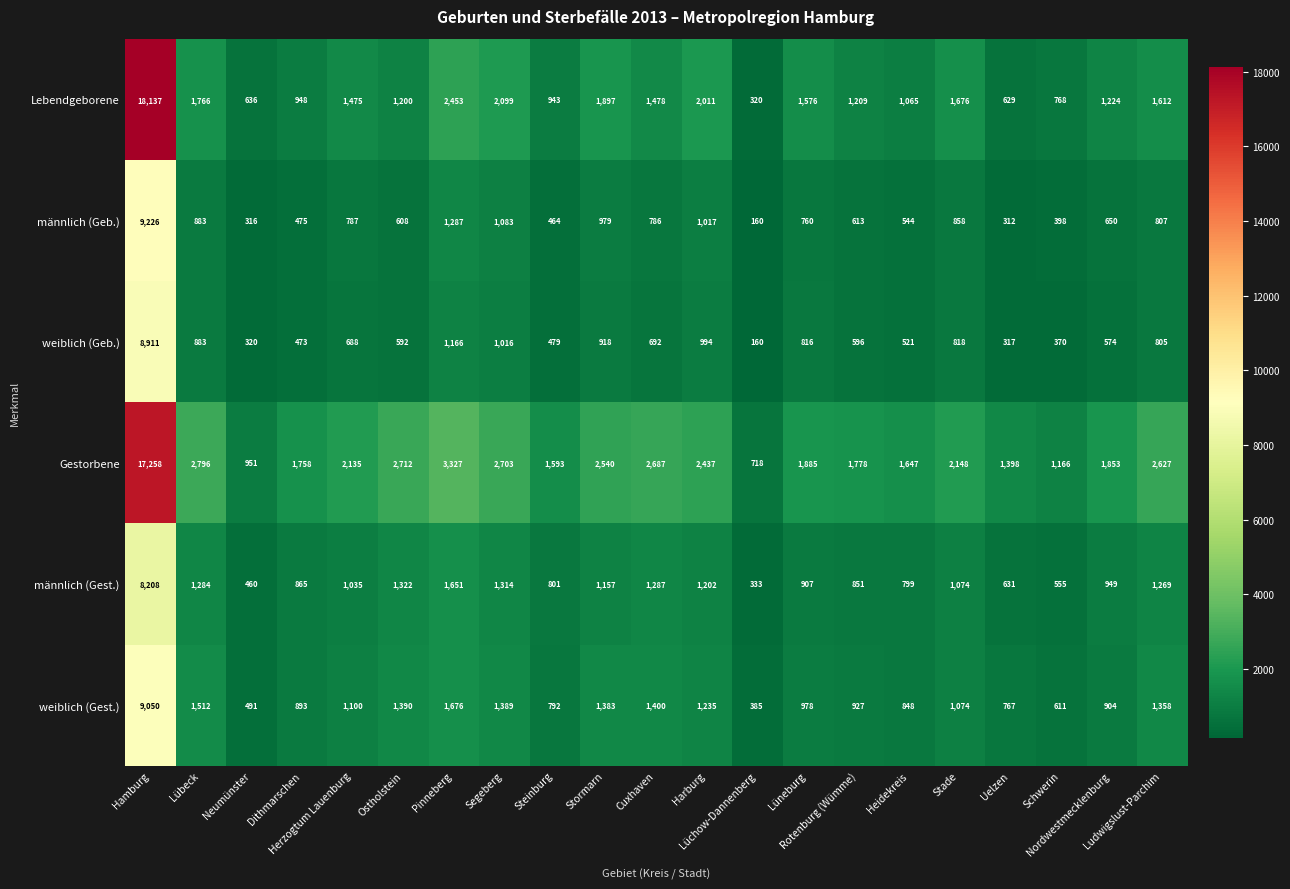

How many series are shown in this chart?

6